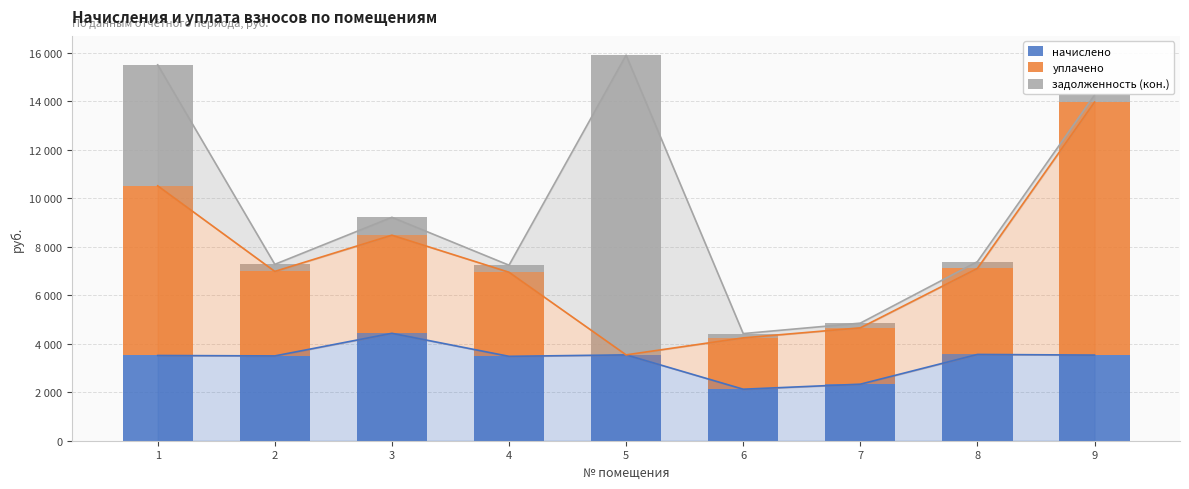

List the series in order of their peak value, highest first.

задолженность (кон.), уплачено, начислено